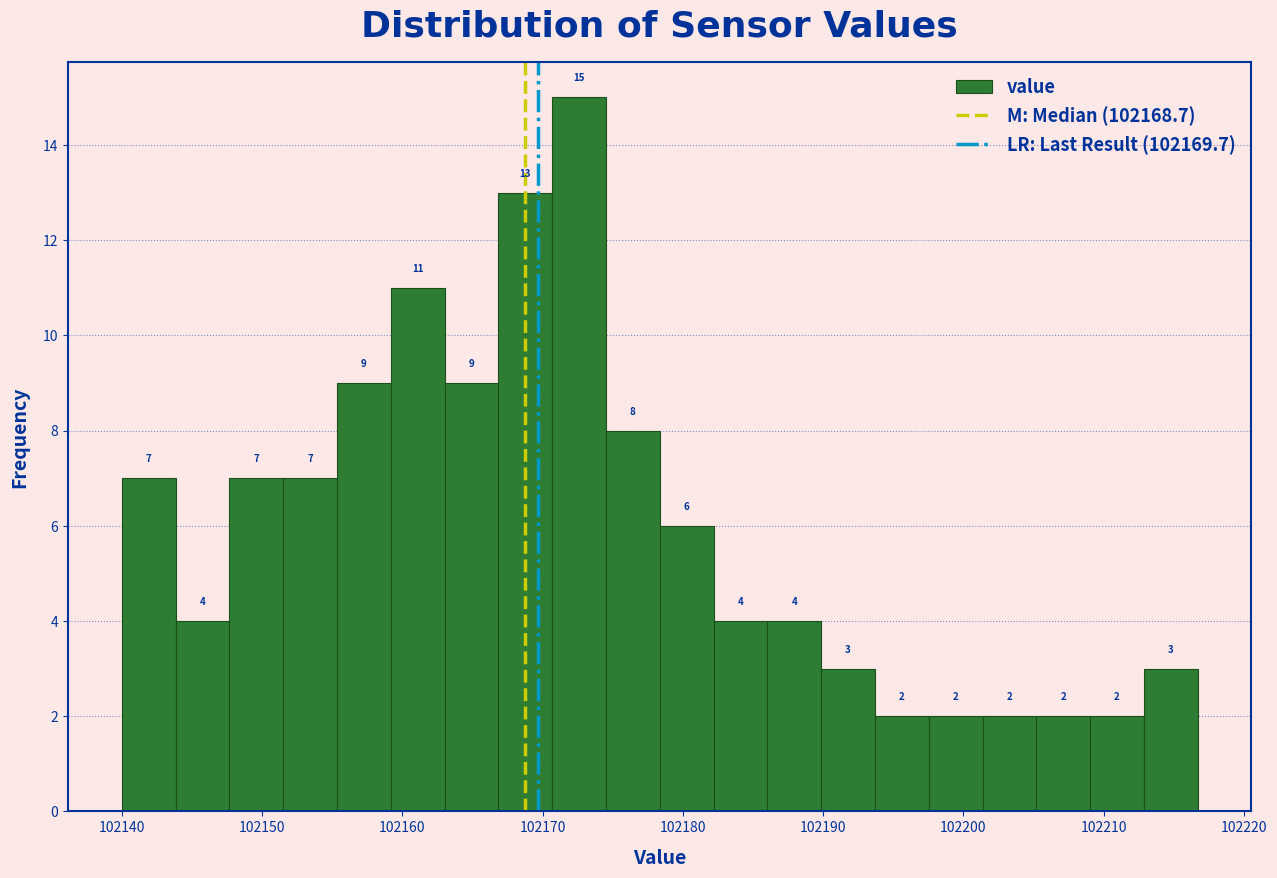

Around what value on the x-axis is the tallest bar? Give the approximate position of its centre, as read against the axis.

102173